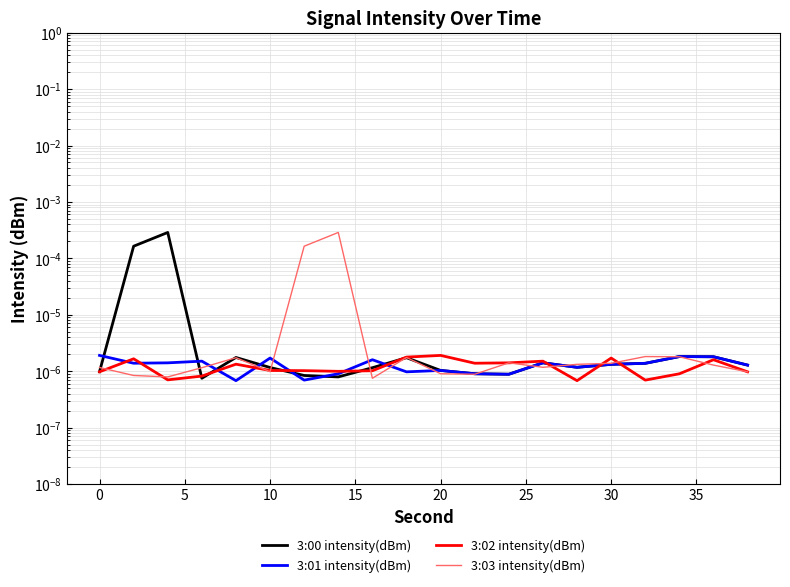

Rank the series by their maximum value, from highest to lowest.

3:00 intensity(dBm), 3:03 intensity(dBm), 3:01 intensity(dBm), 3:02 intensity(dBm)